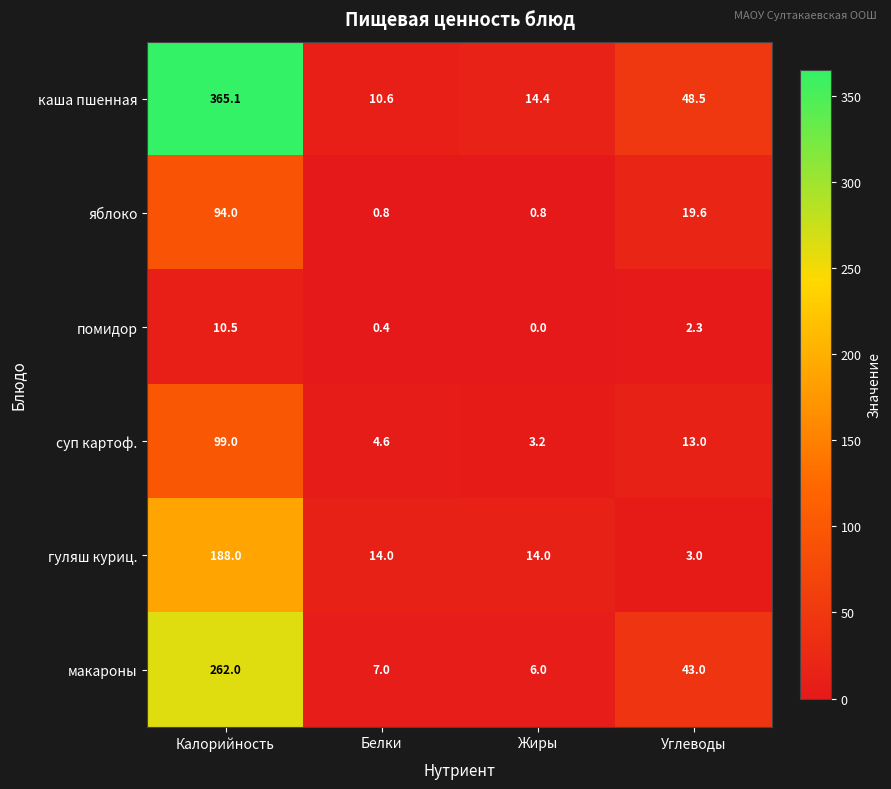

What is the spread (max minus min) of values at Углеводы?

46.2